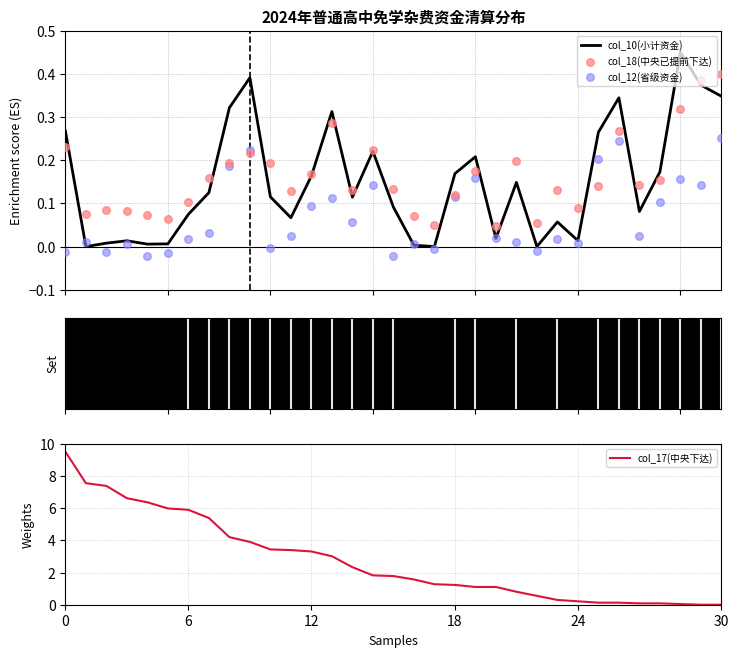

Is the value of col_10(小计资金) at 0 greater than the value of col_18(中央已提前下达) at 0?

Yes